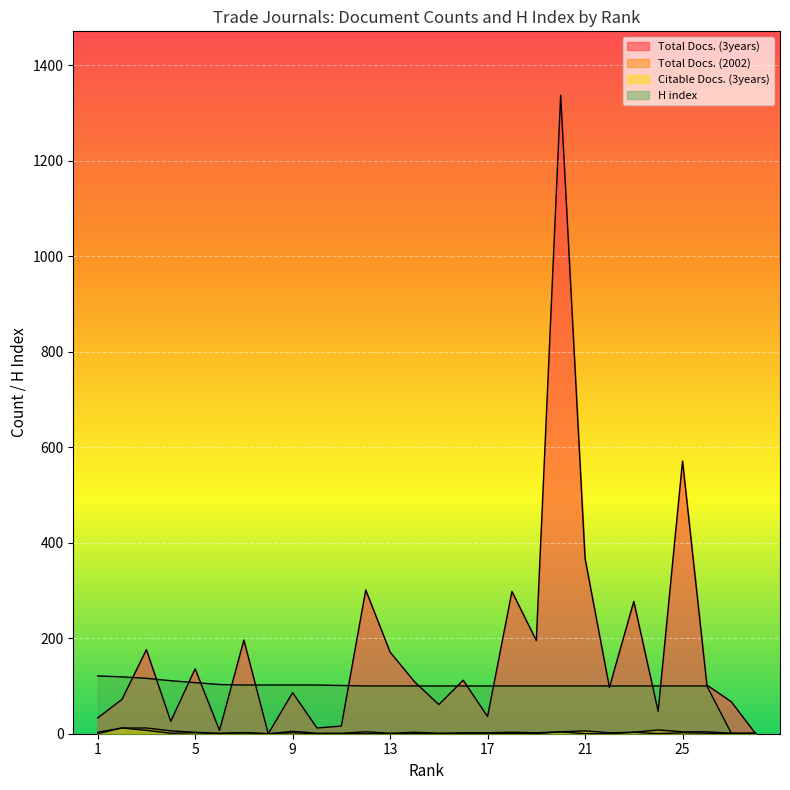

How many values in the Total Docs. (3years) series are below 102?

14